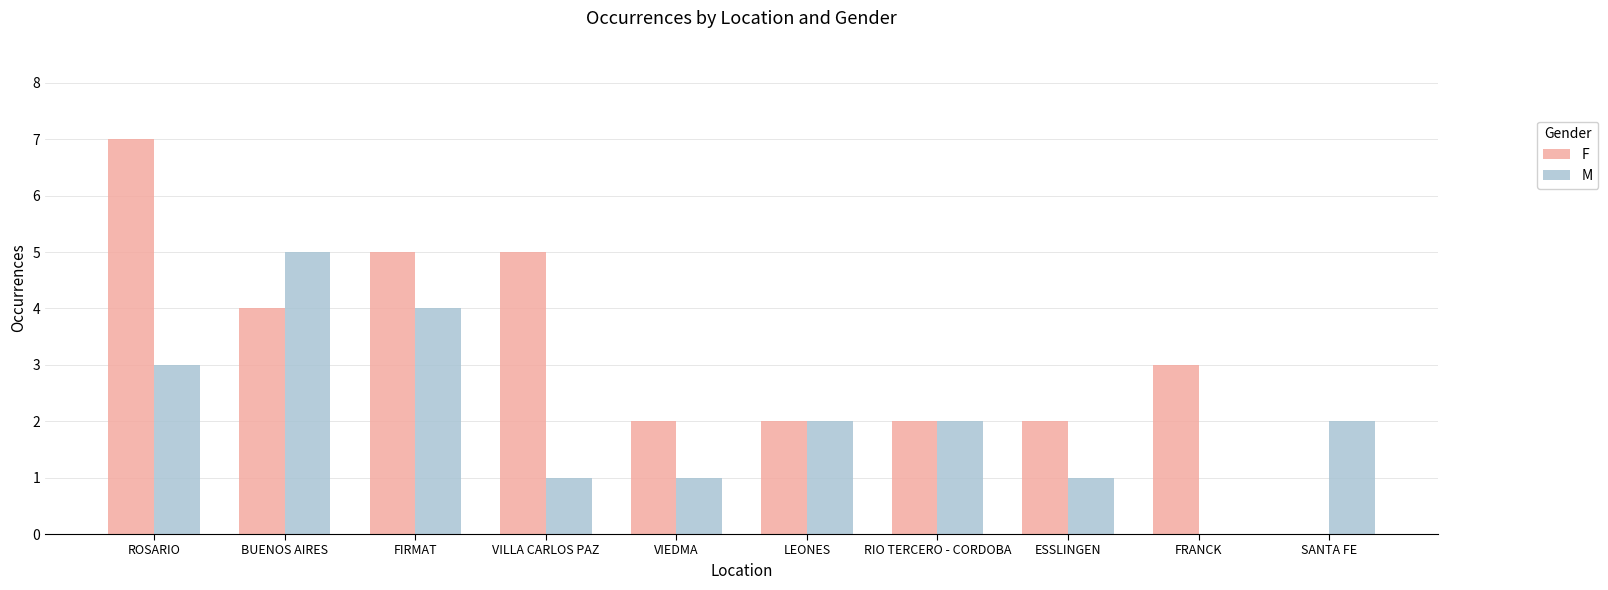

What is the approximate value of M at VIEDMA?

1